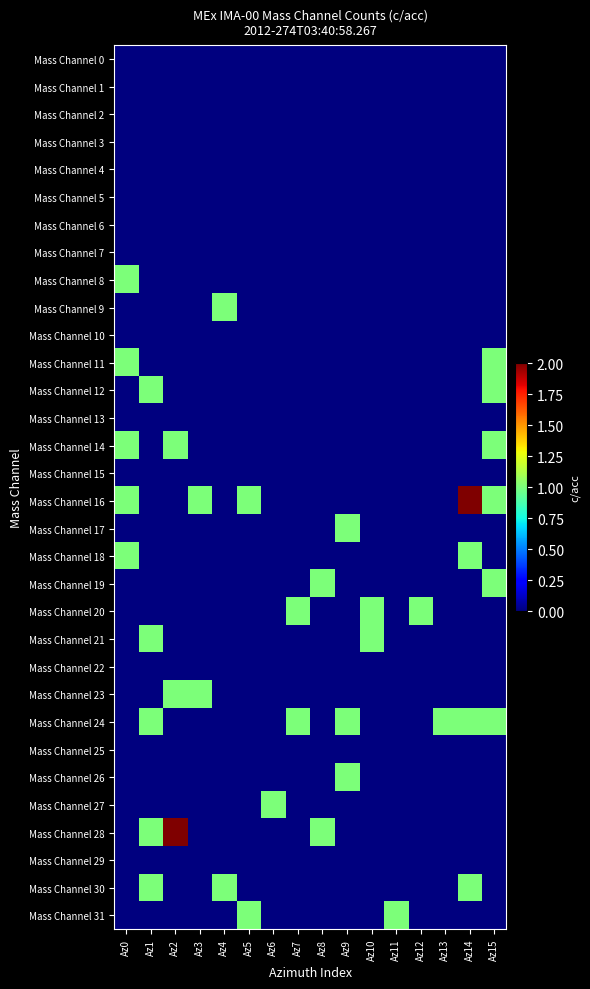

Rank the series at Az11 from highest to lowest value.

Mass Channel 31, Mass Channel 0, Mass Channel 1, Mass Channel 2, Mass Channel 3, Mass Channel 4, Mass Channel 5, Mass Channel 6, Mass Channel 7, Mass Channel 8, Mass Channel 9, Mass Channel 10, Mass Channel 11, Mass Channel 12, Mass Channel 13, Mass Channel 14, Mass Channel 15, Mass Channel 16, Mass Channel 17, Mass Channel 18, Mass Channel 19, Mass Channel 20, Mass Channel 21, Mass Channel 22, Mass Channel 23, Mass Channel 24, Mass Channel 25, Mass Channel 26, Mass Channel 27, Mass Channel 28, Mass Channel 29, Mass Channel 30